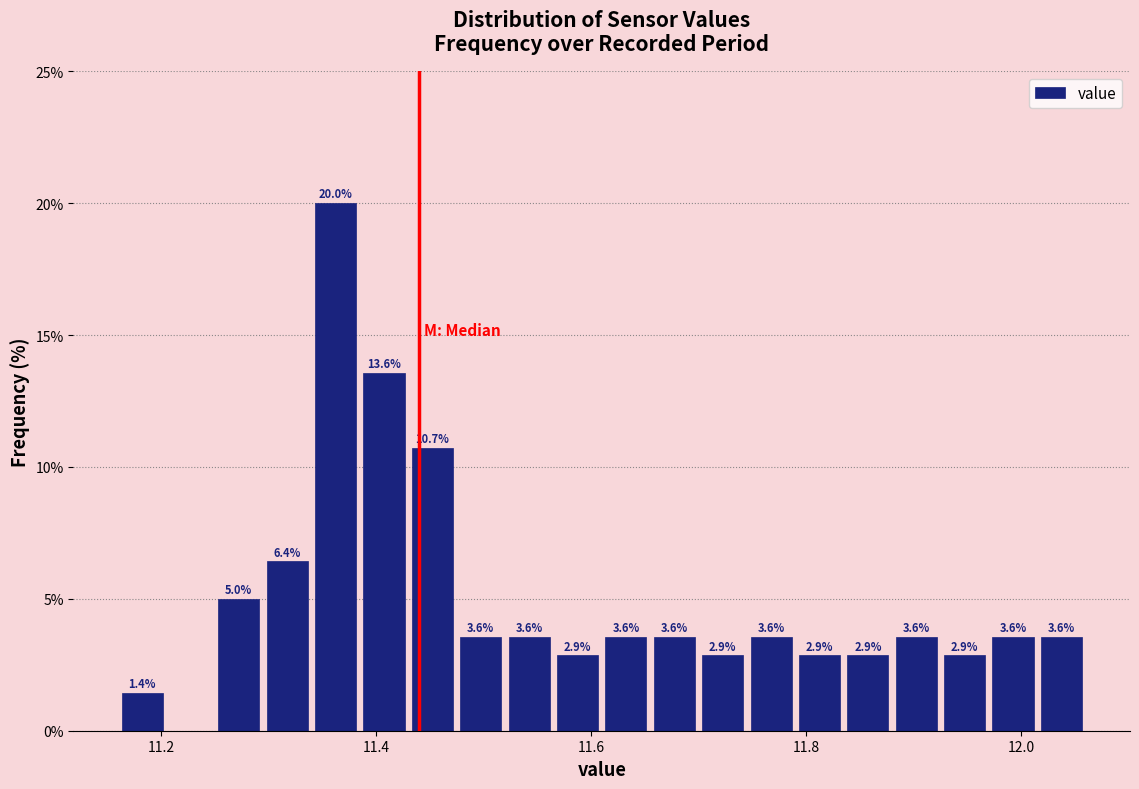

Around what value on the x-axis is the tallest bar? Give the approximate position of its centre, as read against the axis.

11.36